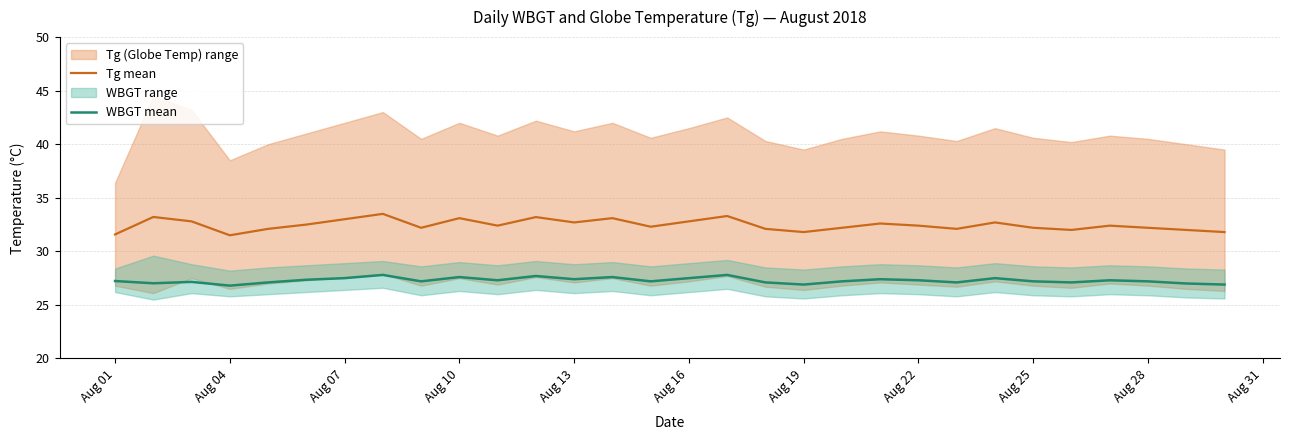

At how many categories does at least one series exceed 30?

30